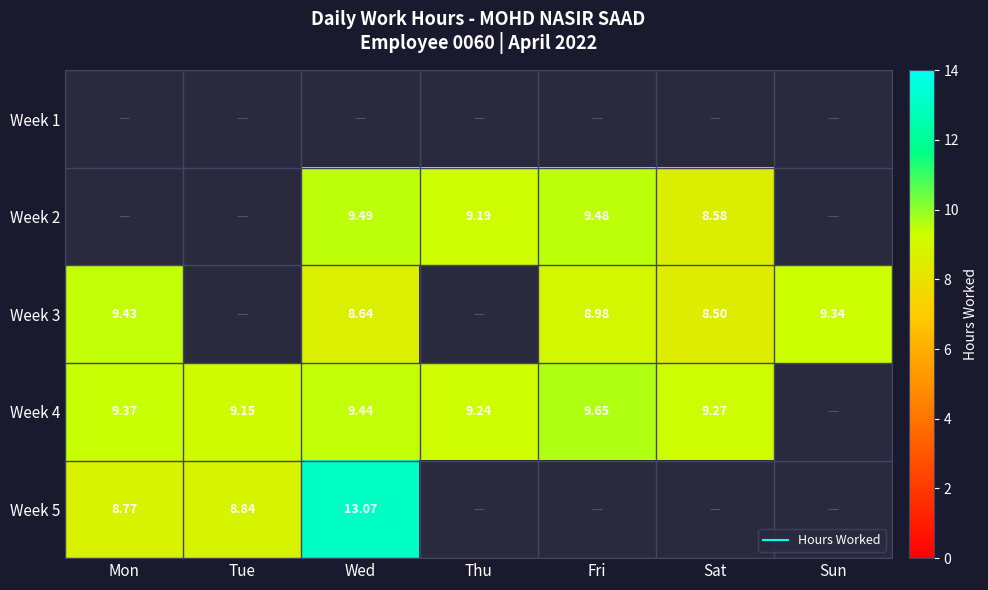

How many Week 4 values are between 9 and 10?

6